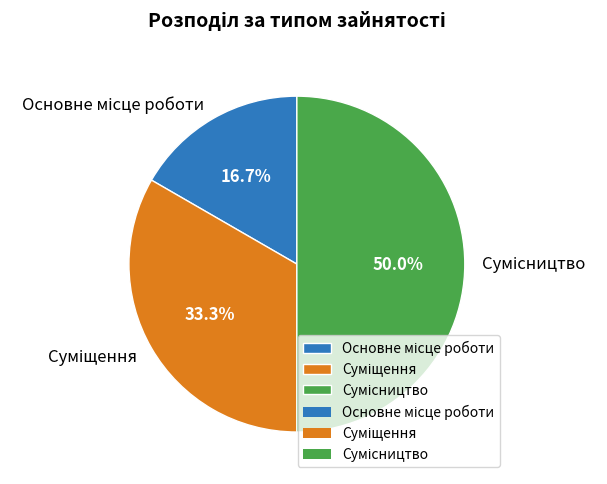

Is Суміщення the majority of the pie?

No